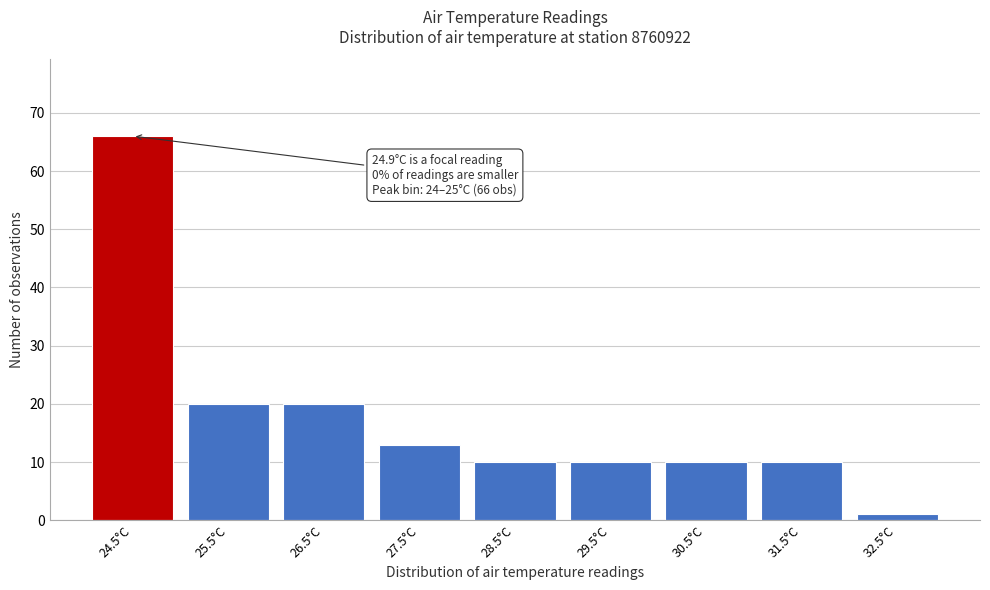

Which range on the x-axis has the tallest bar?

24 to 25